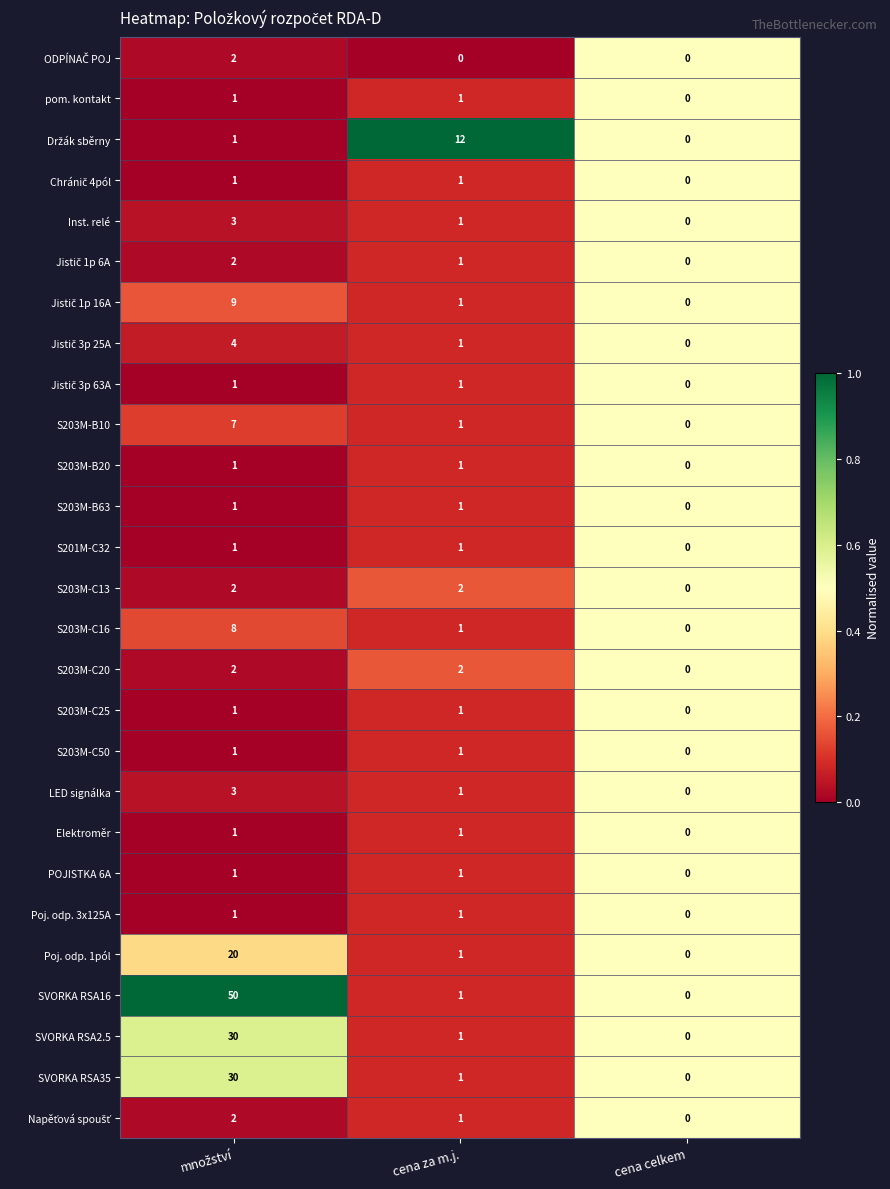

Is the value of SVORKA RSA16 at cena za m.j. greater than the value of S203M-C13 at cena za m.j.?

No